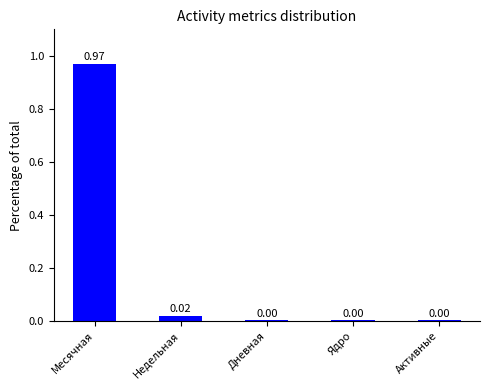

Which label corresponds to the largest value in the chart?

Месячная